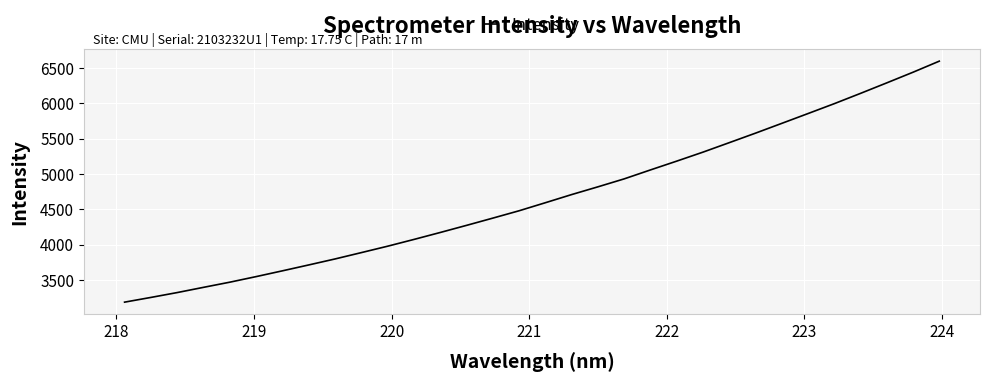

What is the greatest value displayed?

6595.1